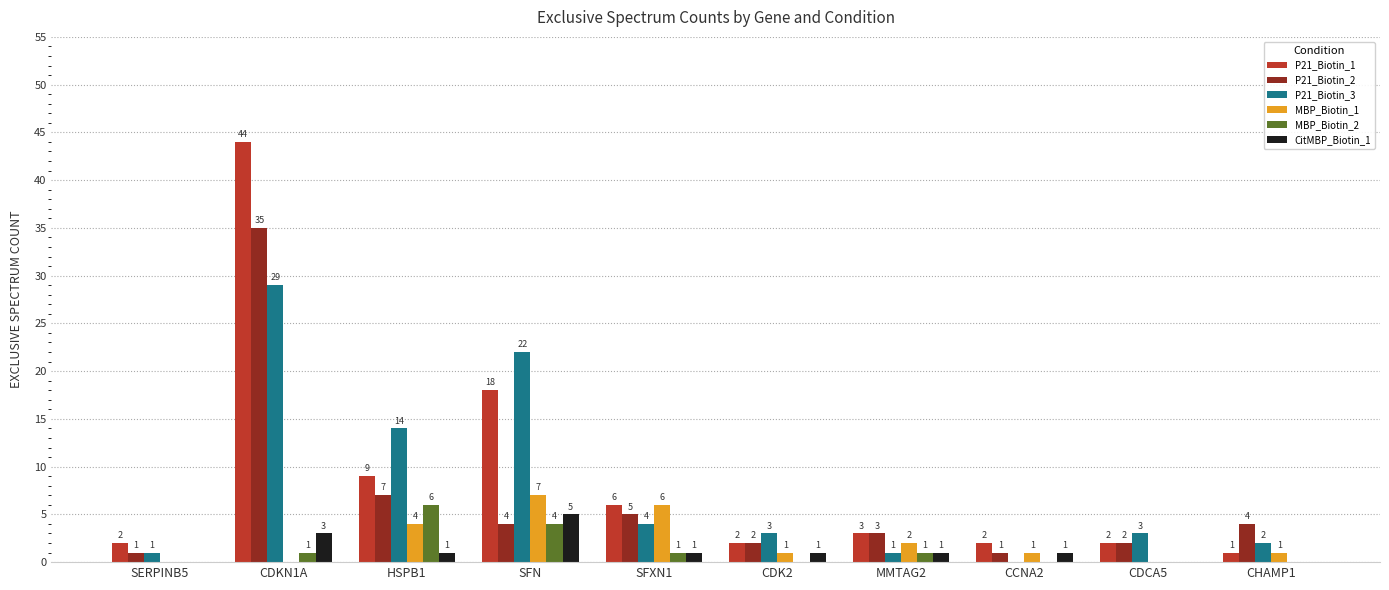

The value of P21_Biotin_2 at CHAMP1 is 4. True or false?

True